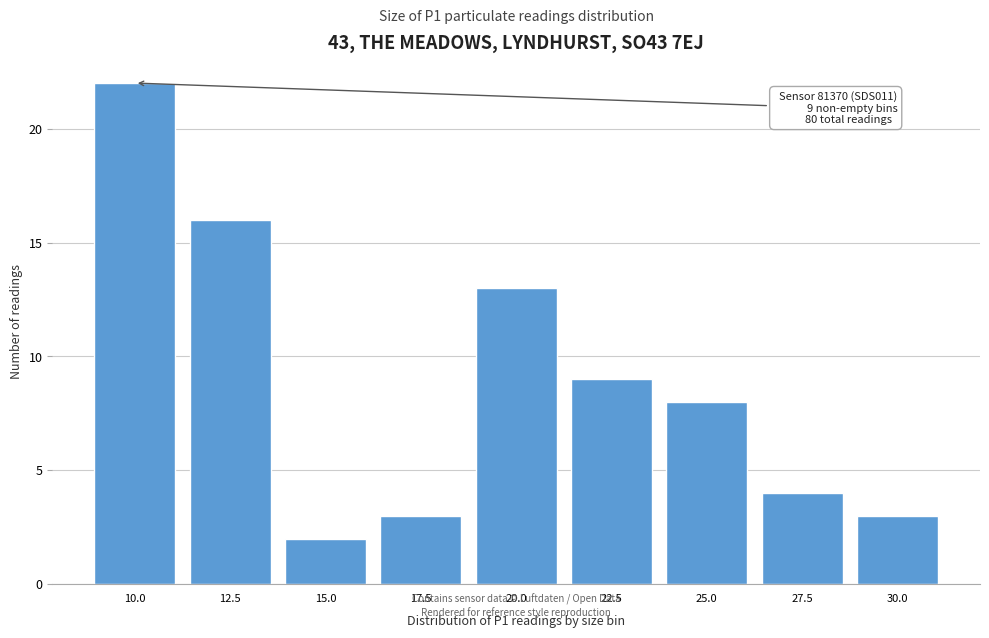

Reading left to right, extract all data points from this chart.

10.0=22	12.5=16	15.0=2	17.5=3	20.0=13	22.5=9	25.0=8	27.5=4	30.0=3